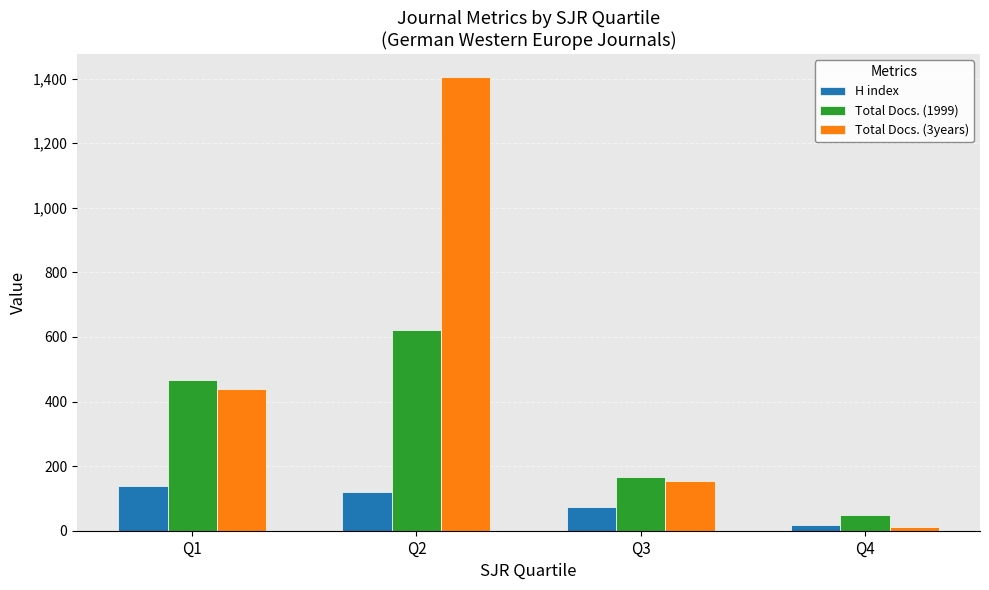

Which series has the largest total across all categories?

Total Docs. (3years)